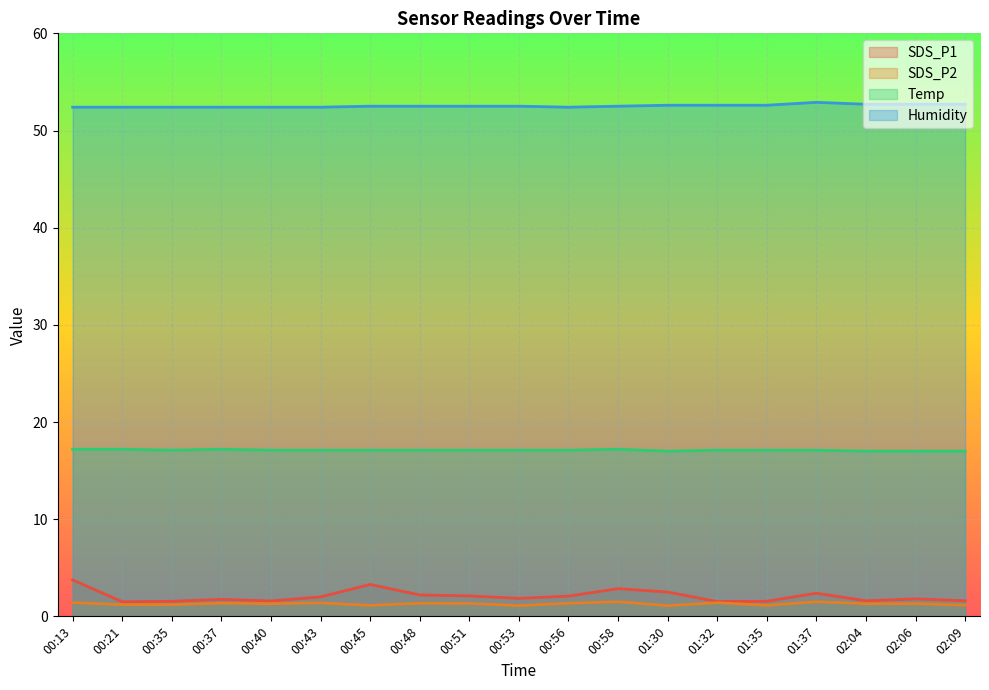

What is the label of the 13th point from the right?

00:45